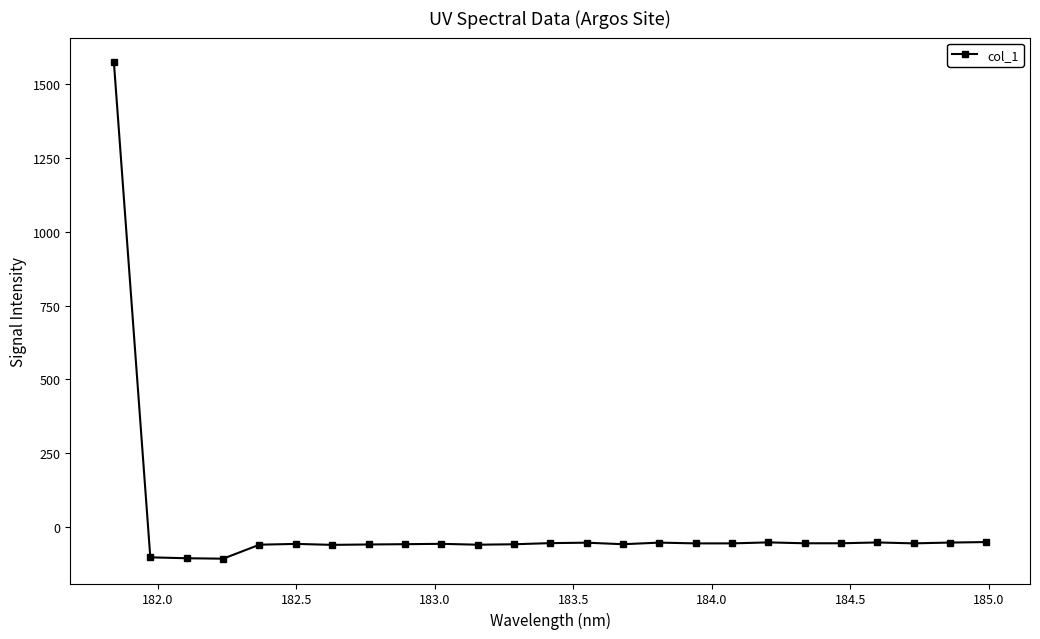

What is the average value?

4.1